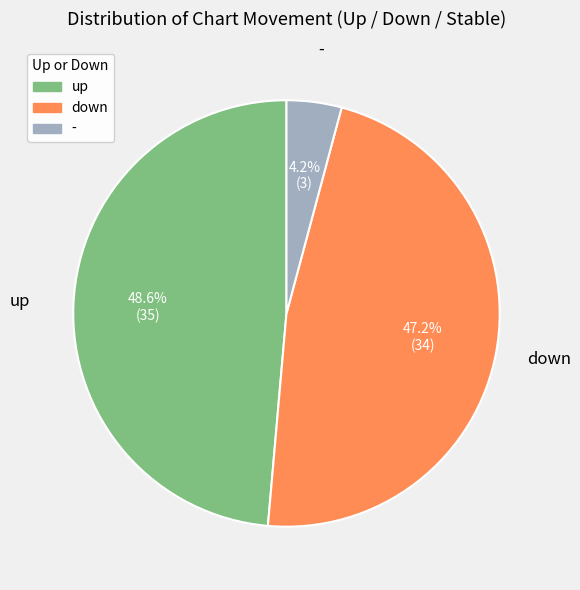

Combined, what portion of the pie is down and up?

95.8%